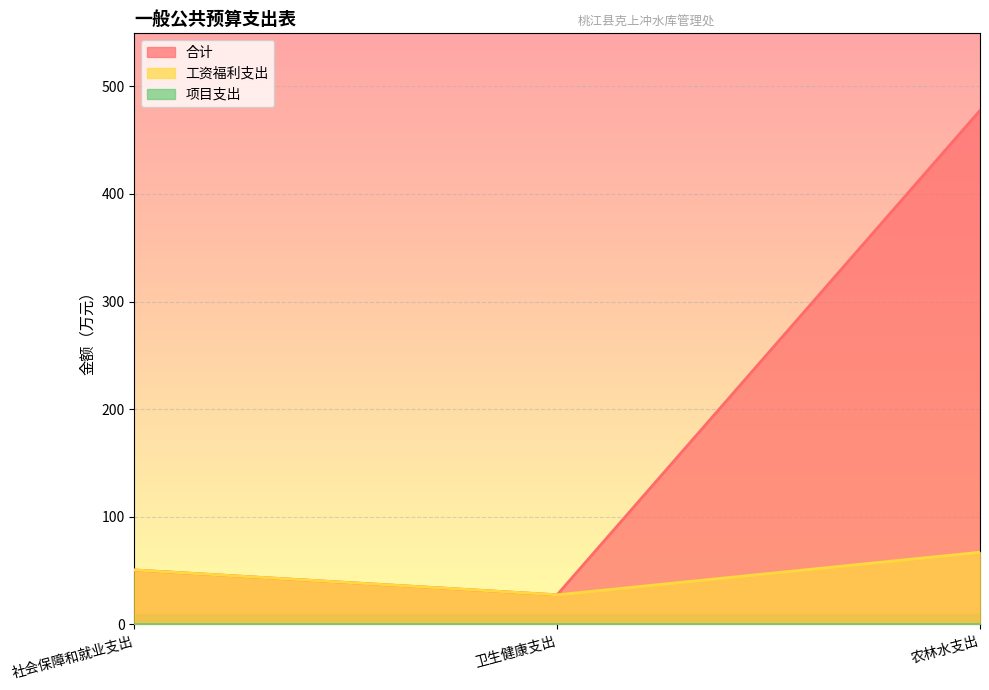

List the labels in order of 合计 value, largest first.

农林水支出, 社会保障和就业支出, 卫生健康支出